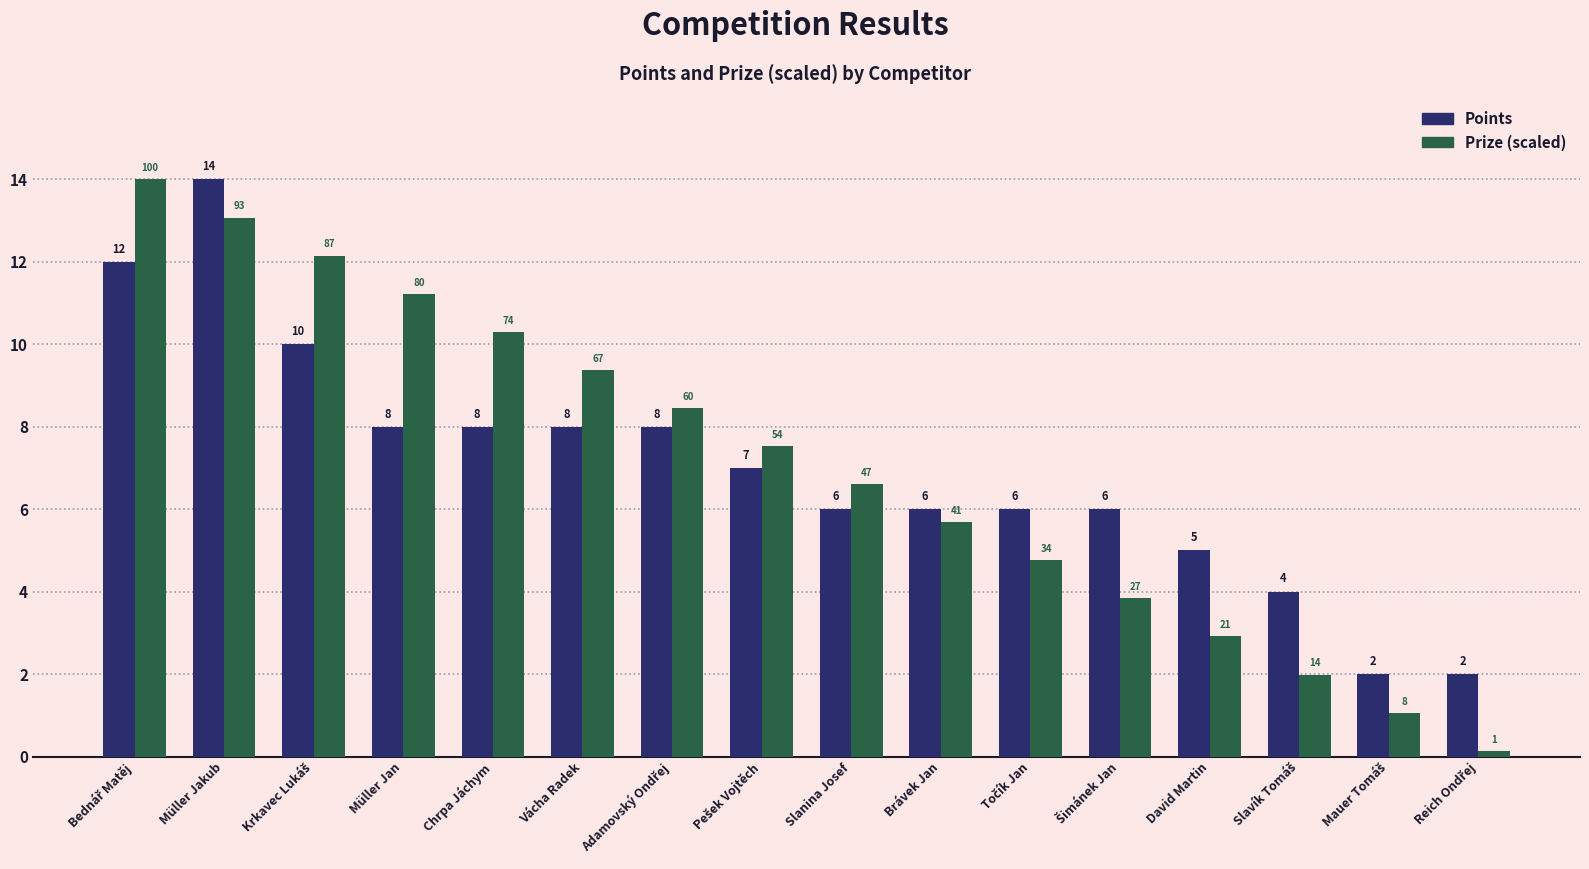

At which category is the sum across all series the highest?

Müller Jakub